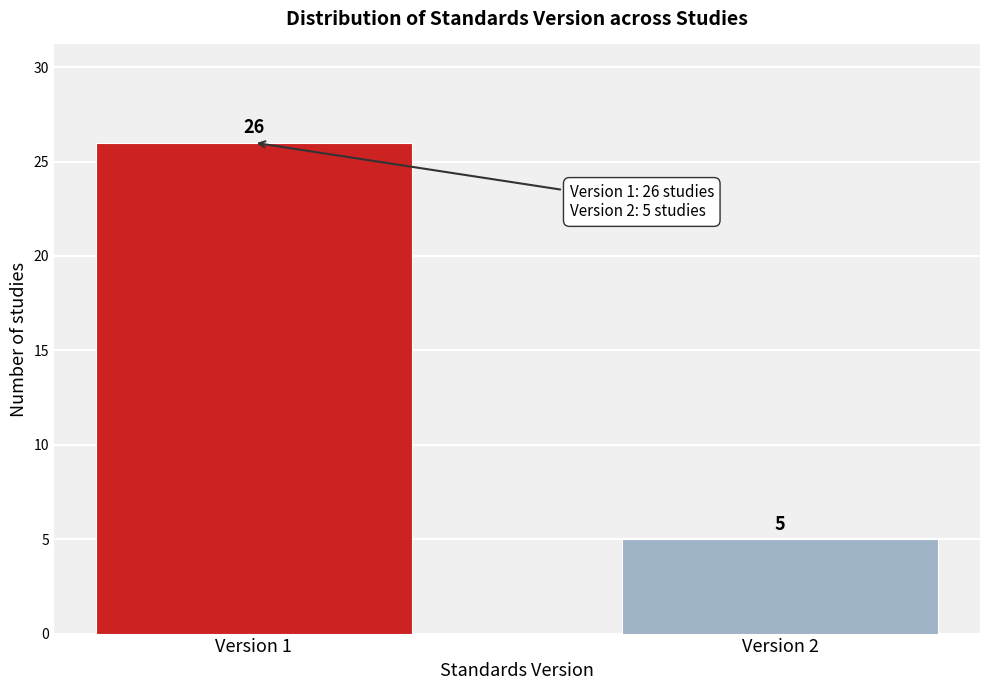

Reading right to left, transcribe all the data shown in this chart.

5	26